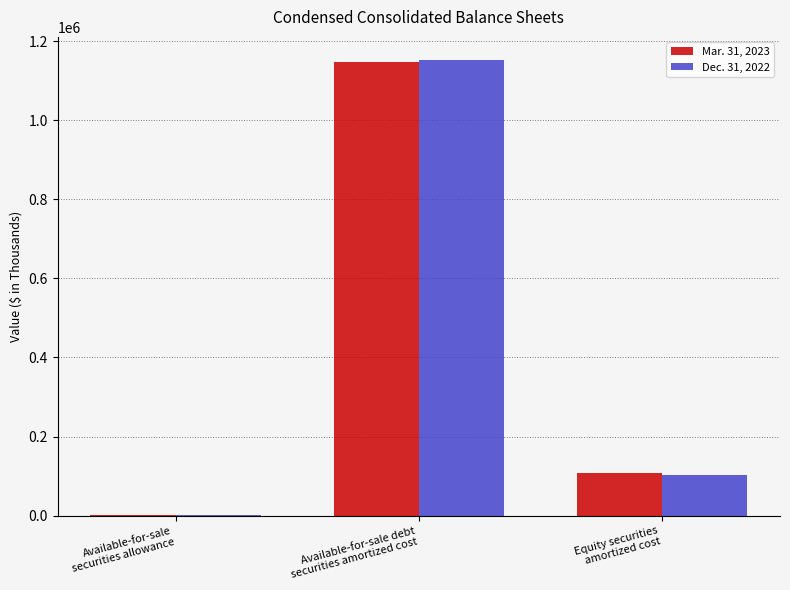

What is the maximum value shown in the chart?

1152852